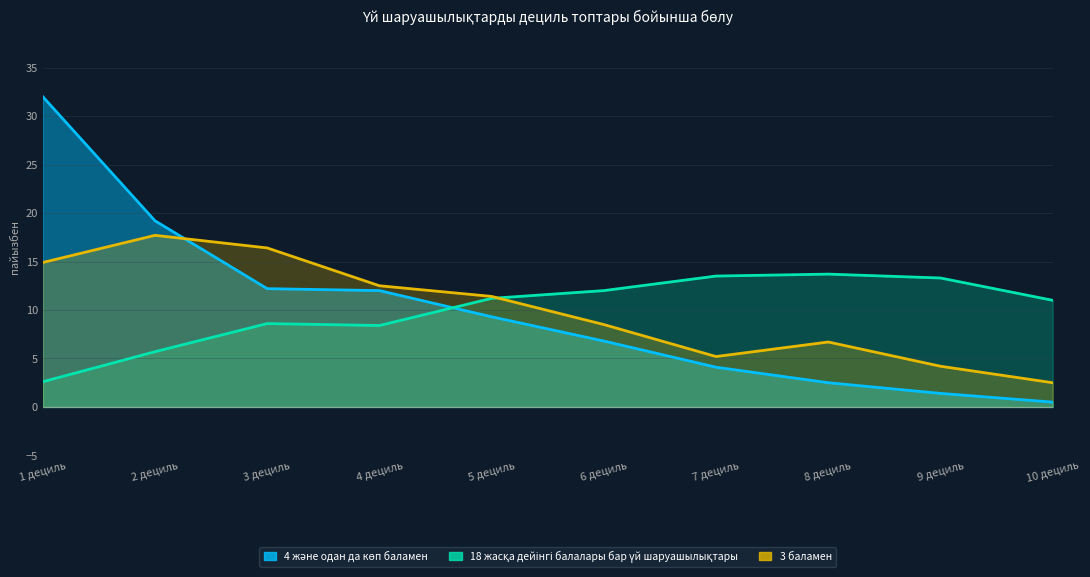

At which category is the sum across all series the highest?

1 дециль